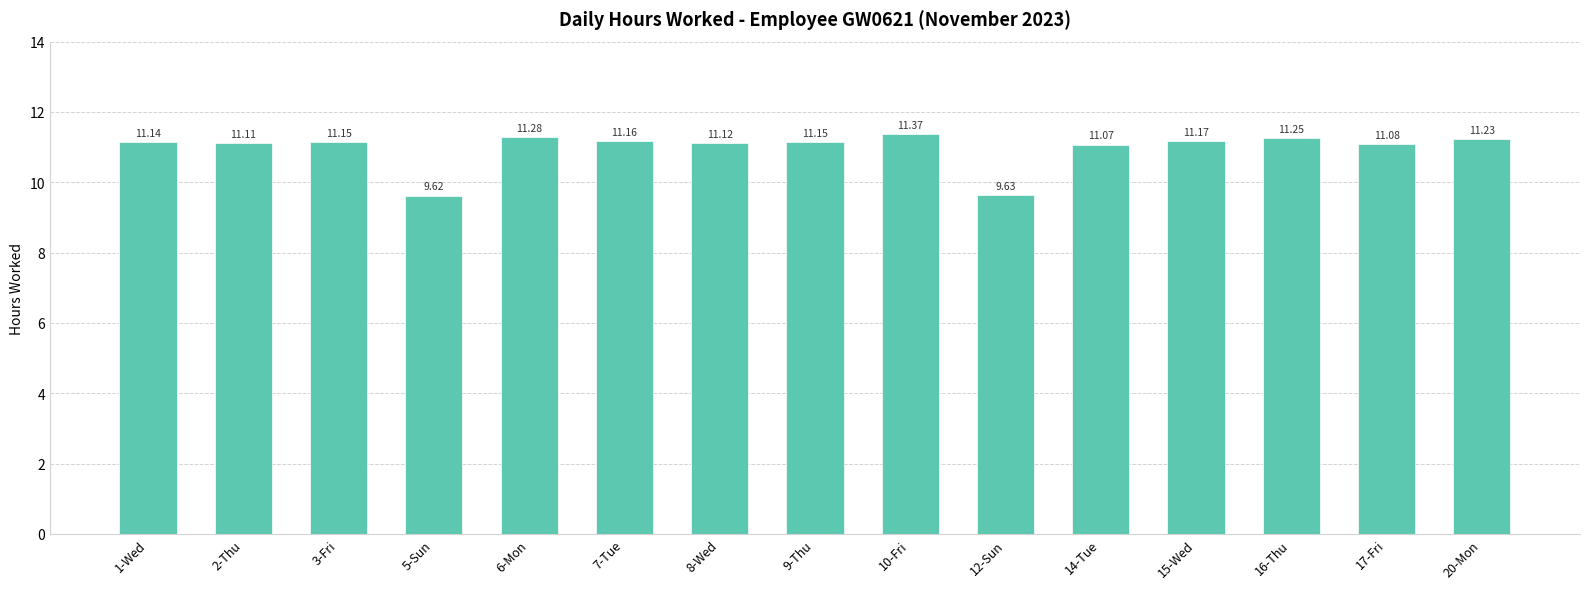

What is the maximum value shown in the chart?

11.4